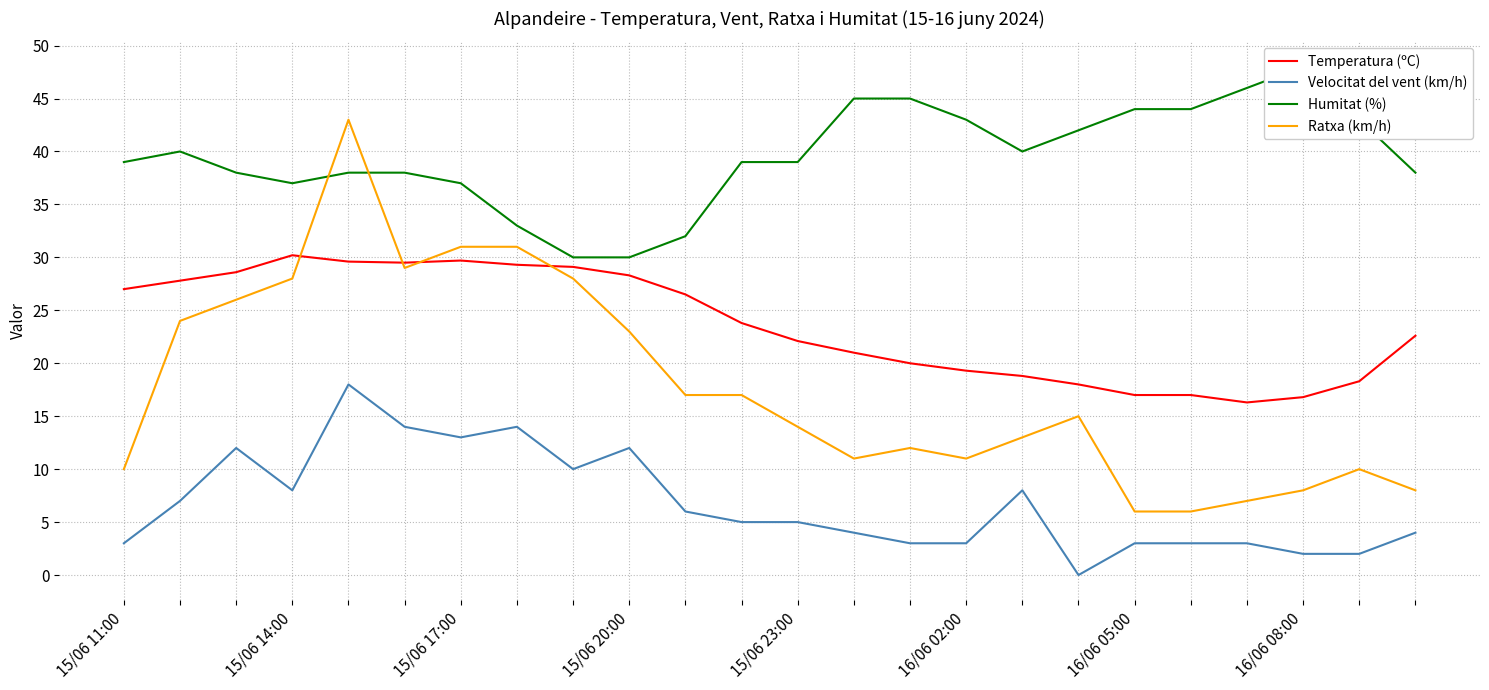

What is the maximum value for Velocitat del vent (km/h)?

18.0